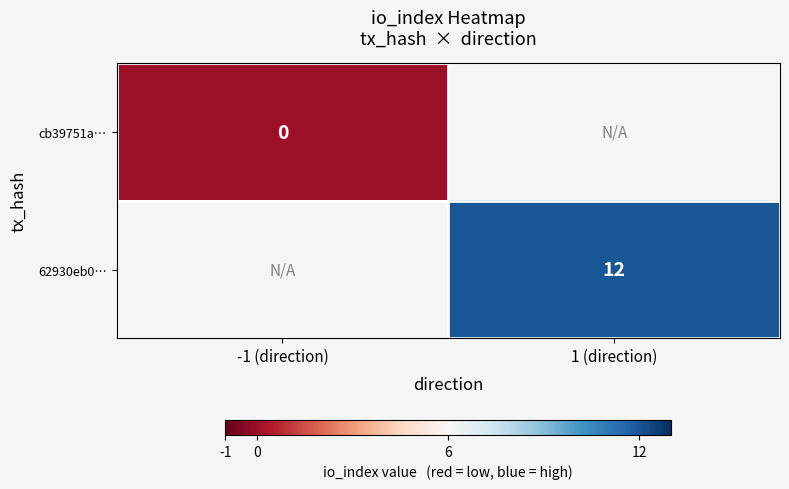

True or false: 62930eb0… has a value of 12 at 1 (direction).

True